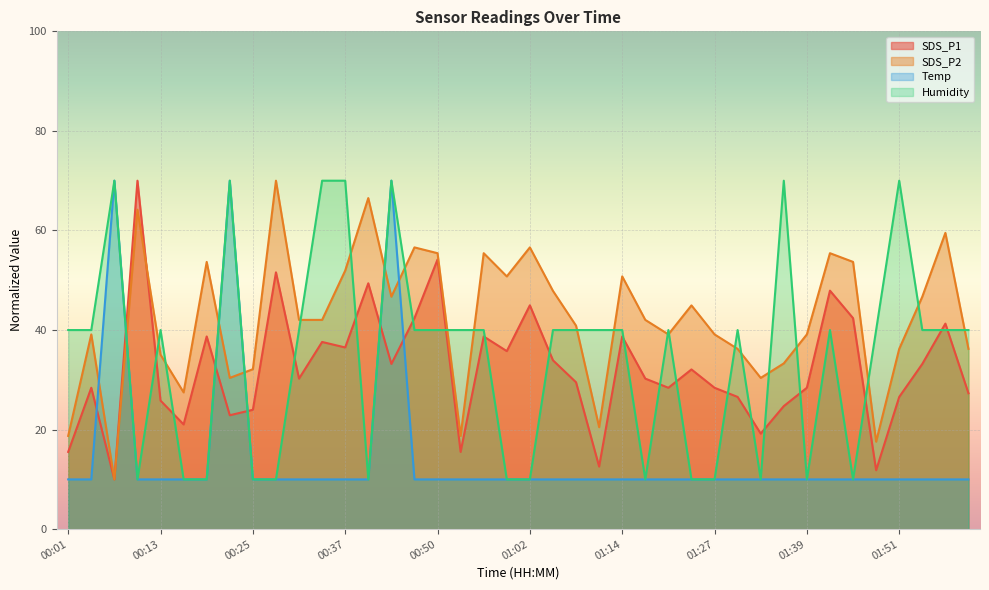

Reading left to right, extract all data points from this chart.

SDS_P1: 15.5	28.4	10.0	70.0	25.8	21.0	38.7	22.9	24.0	51.6	30.2	37.6	36.5	49.4	33.2	42.4	54.2	15.5	38.7	35.8	45.0	33.9	29.5	12.6	38.7	30.2	28.4	32.1	28.4	26.6	19.2	24.7	28.4	47.9	42.4	11.8	26.6	33.2	41.3	27.3
SDS_P2: 18.7	39.1	10.0	64.2	35.0	27.5	53.7	30.4	32.1	70.0	42.0	42.0	51.9	66.5	46.7	56.6	55.4	18.7	55.4	50.8	56.6	47.9	40.9	20.5	50.8	42.0	39.1	45.0	39.1	36.2	30.4	33.3	39.1	55.4	53.7	17.6	36.2	46.7	59.5	36.2
Temp: 10.0	10.0	70.0	10.0	10.0	10.0	10.0	70.0	10.0	10.0	10.0	10.0	10.0	10.0	70.0	10.0	10.0	10.0	10.0	10.0	10.0	10.0	10.0	10.0	10.0	10.0	10.0	10.0	10.0	10.0	10.0	10.0	10.0	10.0	10.0	10.0	10.0	10.0	10.0	10.0
Humidity: 40.0	40.0	70.0	10.0	40.0	10.0	10.0	70.0	10.0	10.0	40.0	70.0	70.0	10.0	70.0	40.0	40.0	40.0	40.0	10.0	10.0	40.0	40.0	40.0	40.0	10.0	40.0	10.0	10.0	40.0	10.0	70.0	10.0	40.0	10.0	40.0	70.0	40.0	40.0	40.0